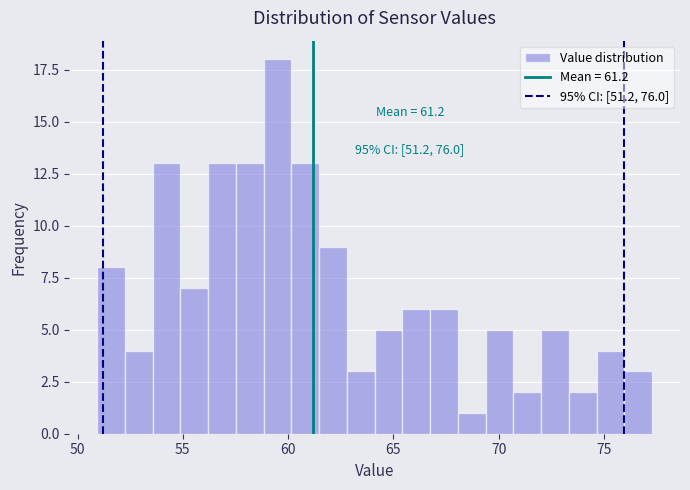

Around what value on the x-axis is the tallest bar? Give the approximate position of its centre, as read against the axis.

59.5